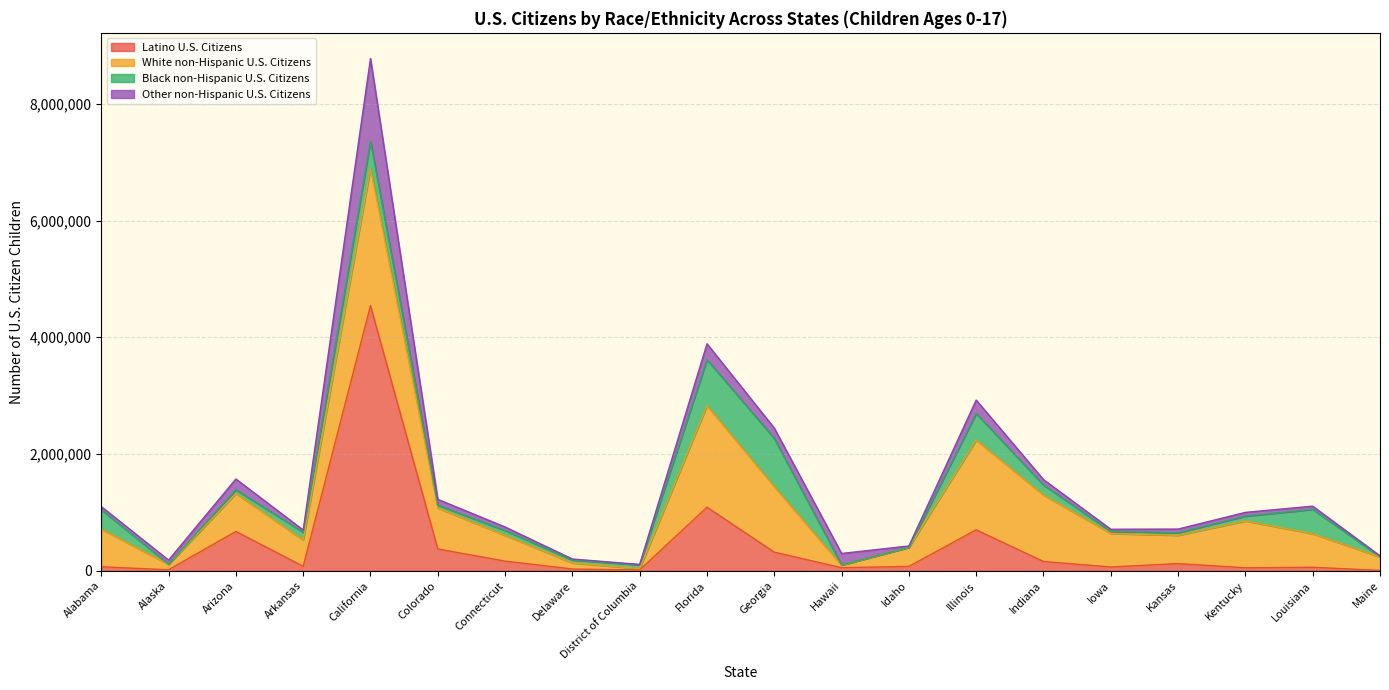

Which label corresponds to the smallest value in the chart?

Idaho